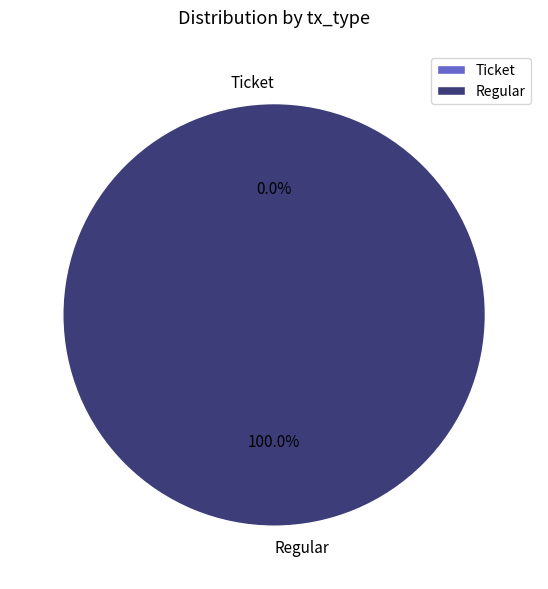

Is there any slice that represents more than half of the pie?

Yes